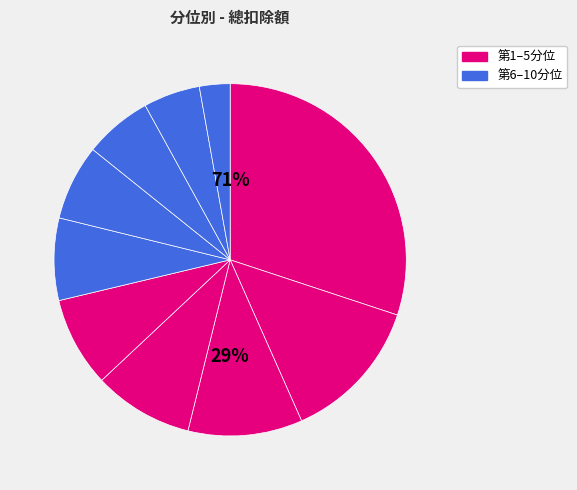

Is it true that 第5分位 is 8% of the pie?

True